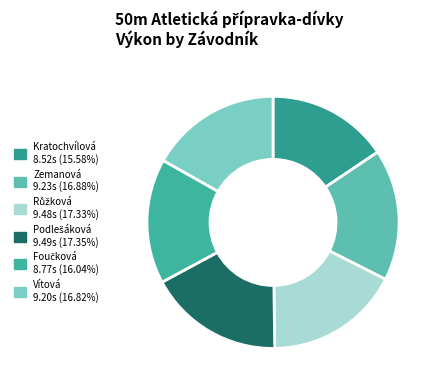

How many slices are in this pie chart?

6